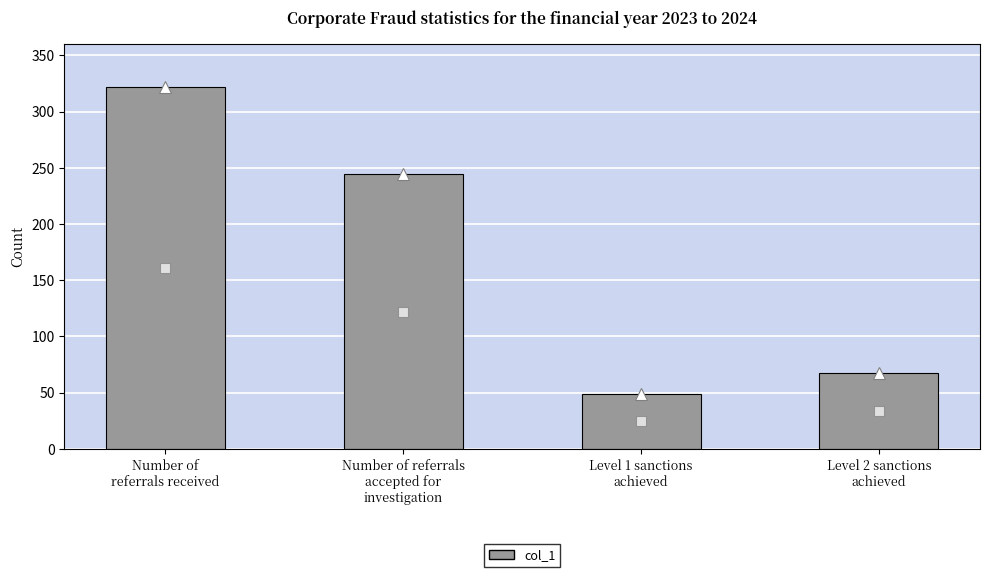

Reading left to right, transcribe all the data shown in this chart.

Number of
referrals received=322	Number of referrals
accepted for
investigation=244	Level 1 sanctions
achieved=49	Level 2 sanctions
achieved=67